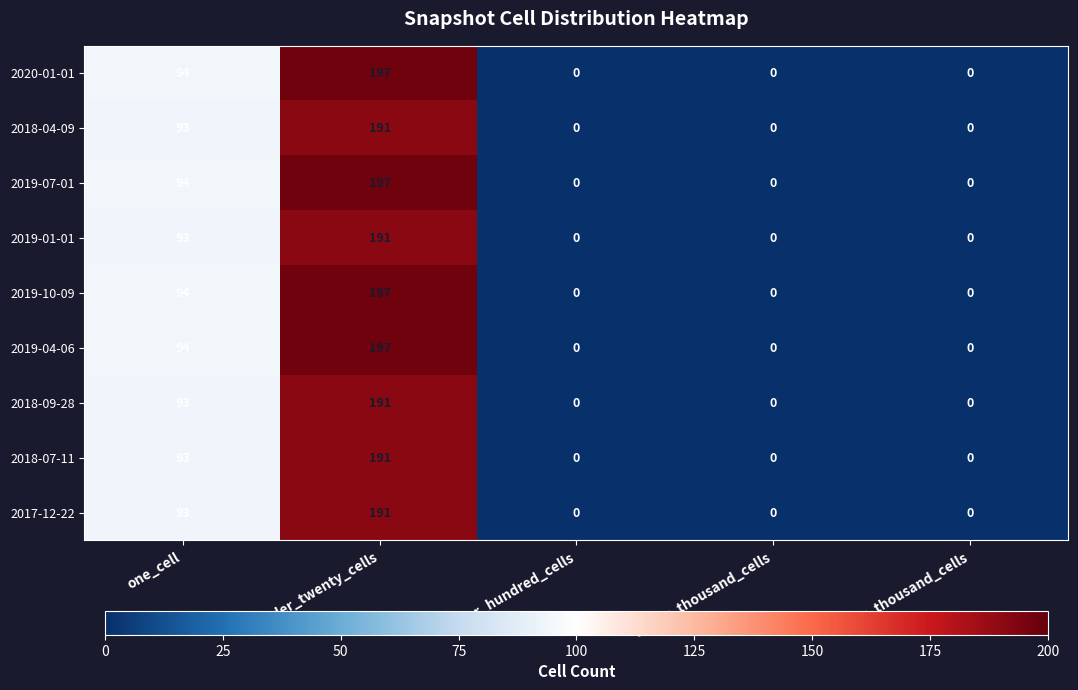

How many series are shown in this chart?

9